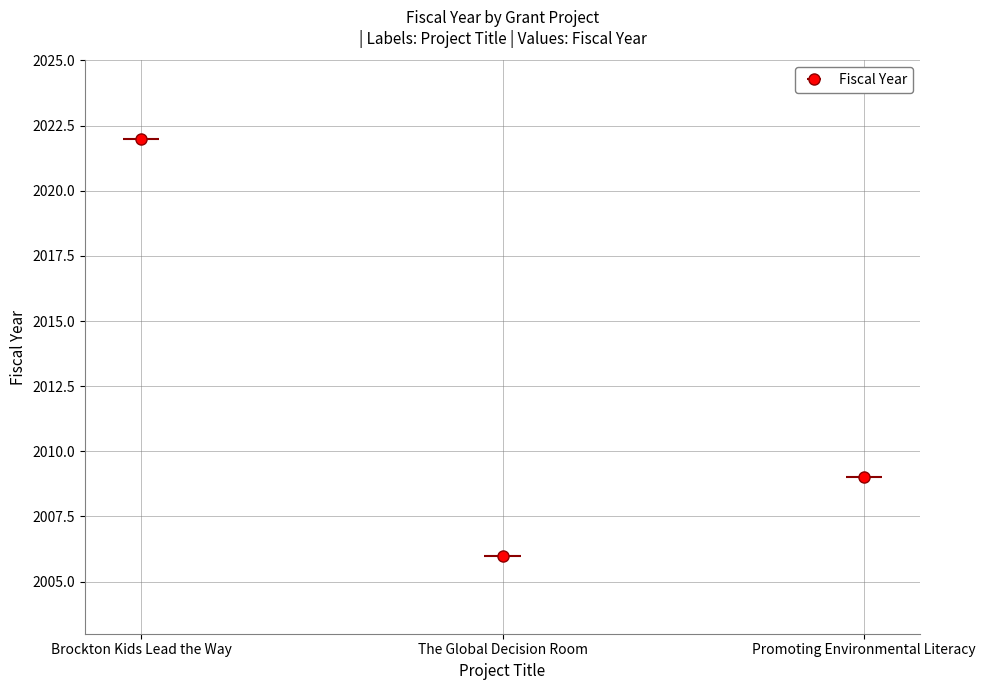

What is the label of the 2nd bar from the left?

The Global Decision Room